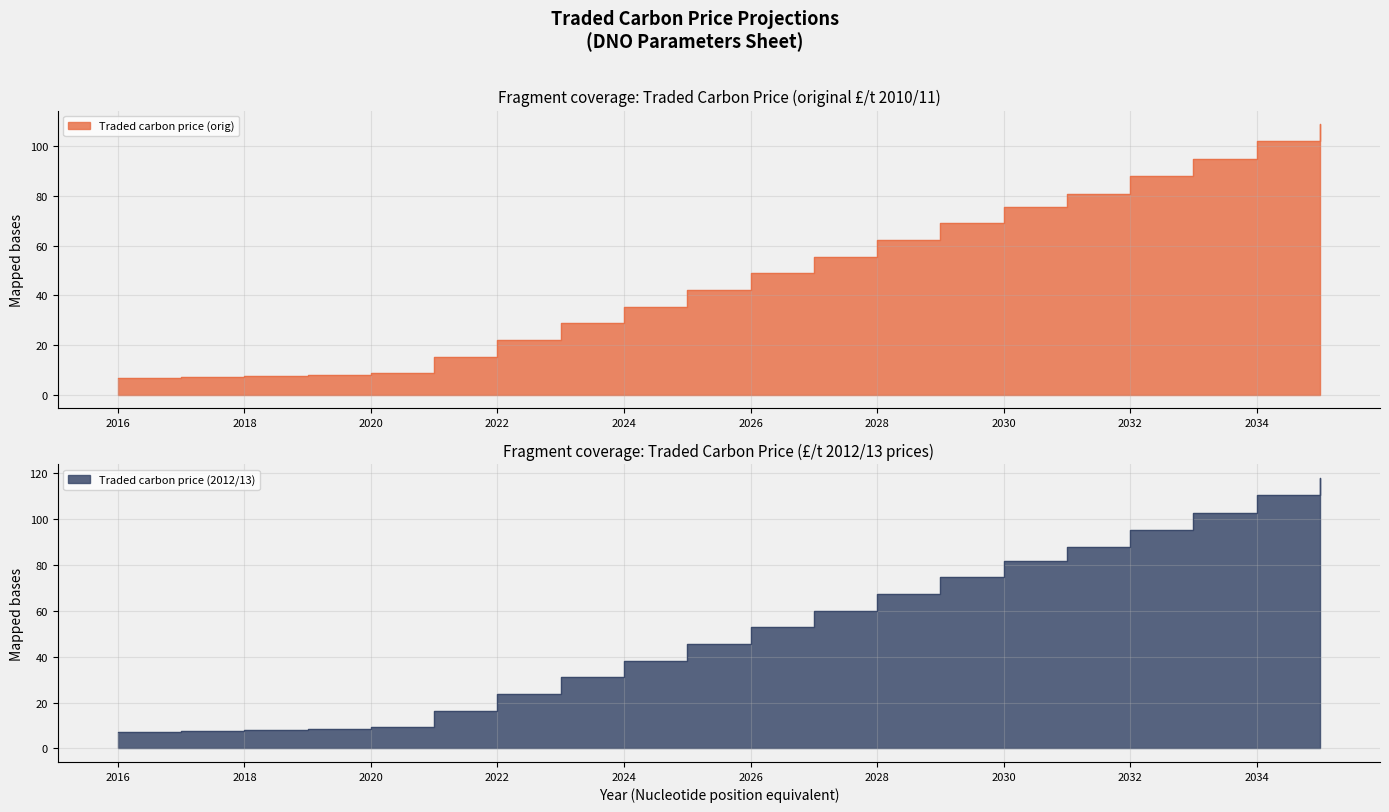

Reading left to right, list all the values displayed in this chart.

Traded carbon price (orig): 6.8	7.1	7.5	8.0	8.6	15.3	22.0	28.7	35.4	42.1	48.8	55.5	62.2	68.9	75.7	81.0	88.0	95.0	102.0	109.0
Traded carbon price (2012/13): 7.3	7.7	8.2	8.7	9.2	16.5	23.7	31.0	38.2	45.5	52.7	60.0	67.2	74.5	81.7	87.5	95.1	102.6	110.2	117.8